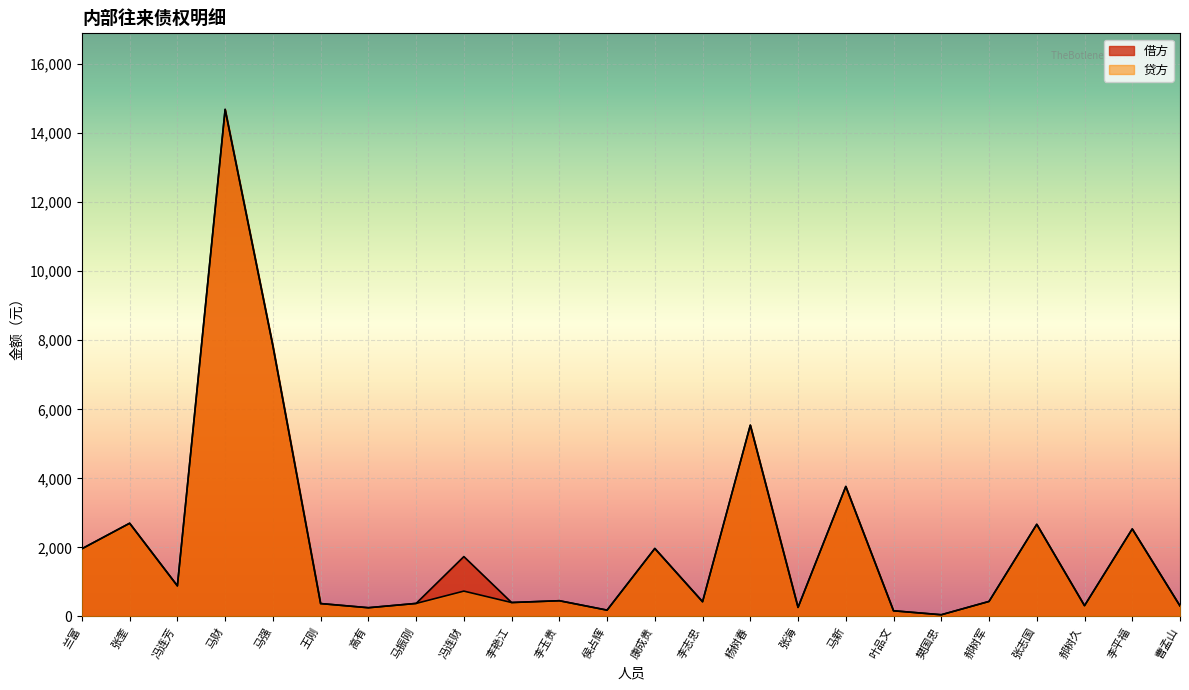

What is the difference between the second highest and second lowest values in the 贷方 series?

7674.0